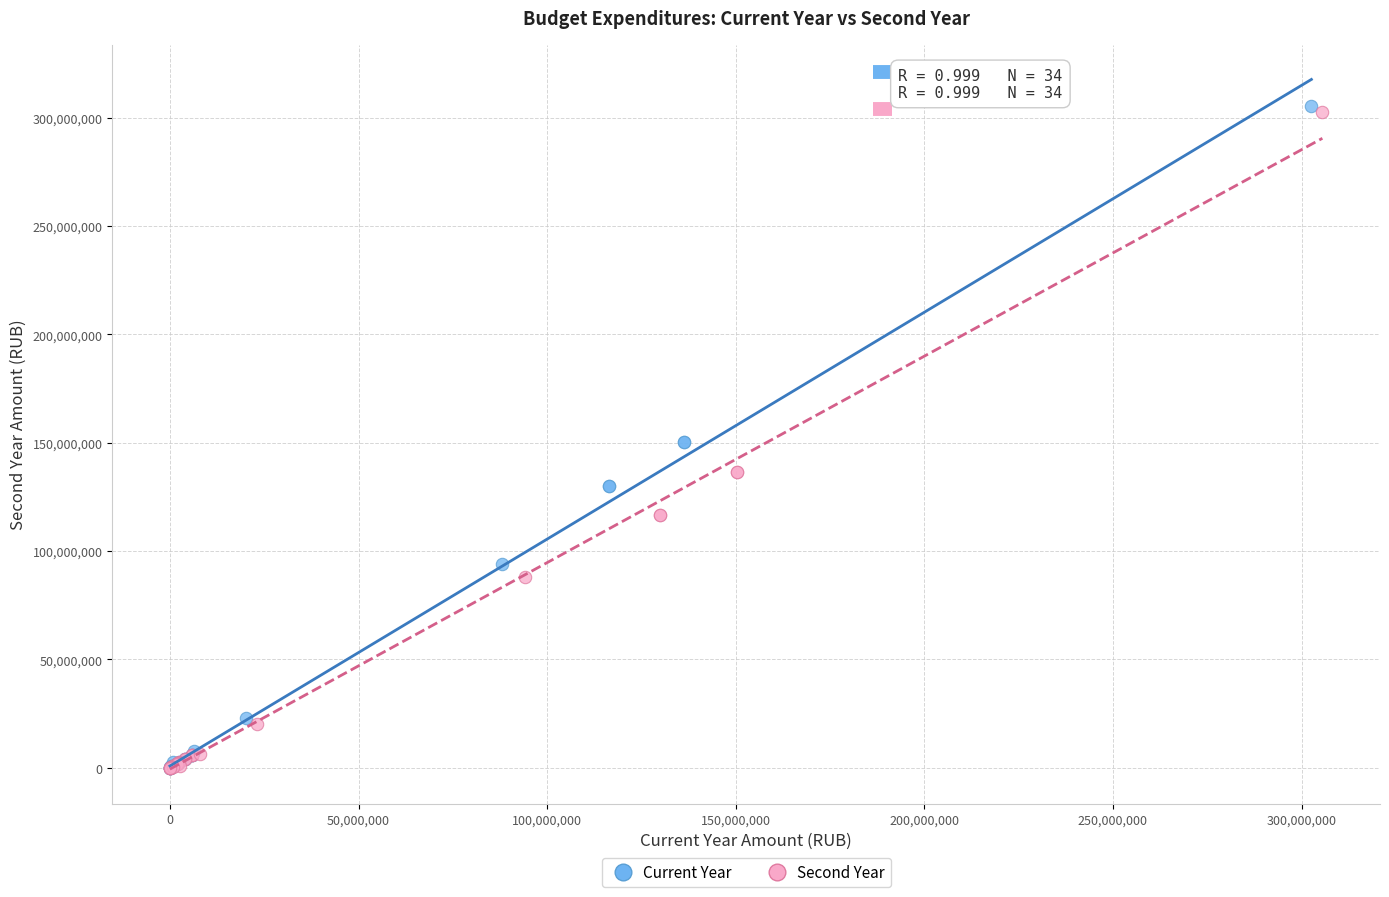

What are all the series names shown in the legend?

Current Year, Second Year